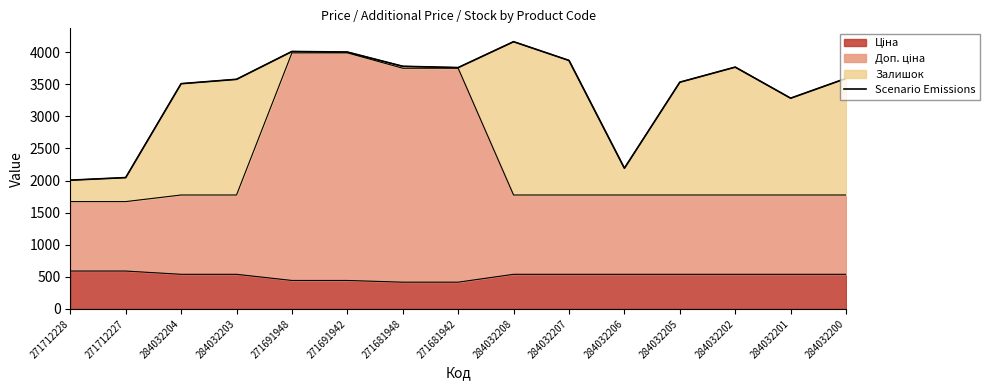

Between 284032206 and 284032200, which is larger?

284032200